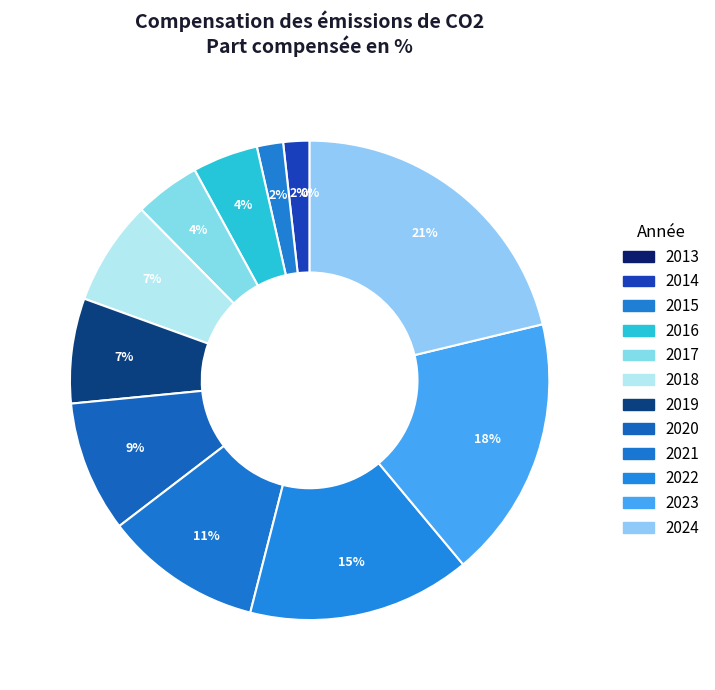

True or false: 2015 accounts for 1% of the total.

False